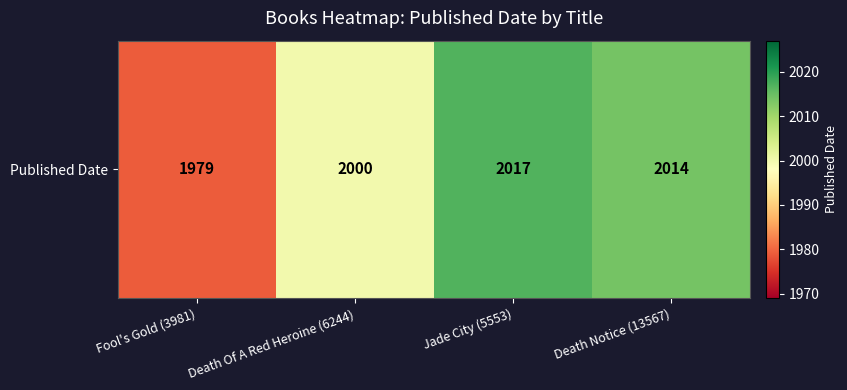

What is the difference between the maximum and minimum values?

38